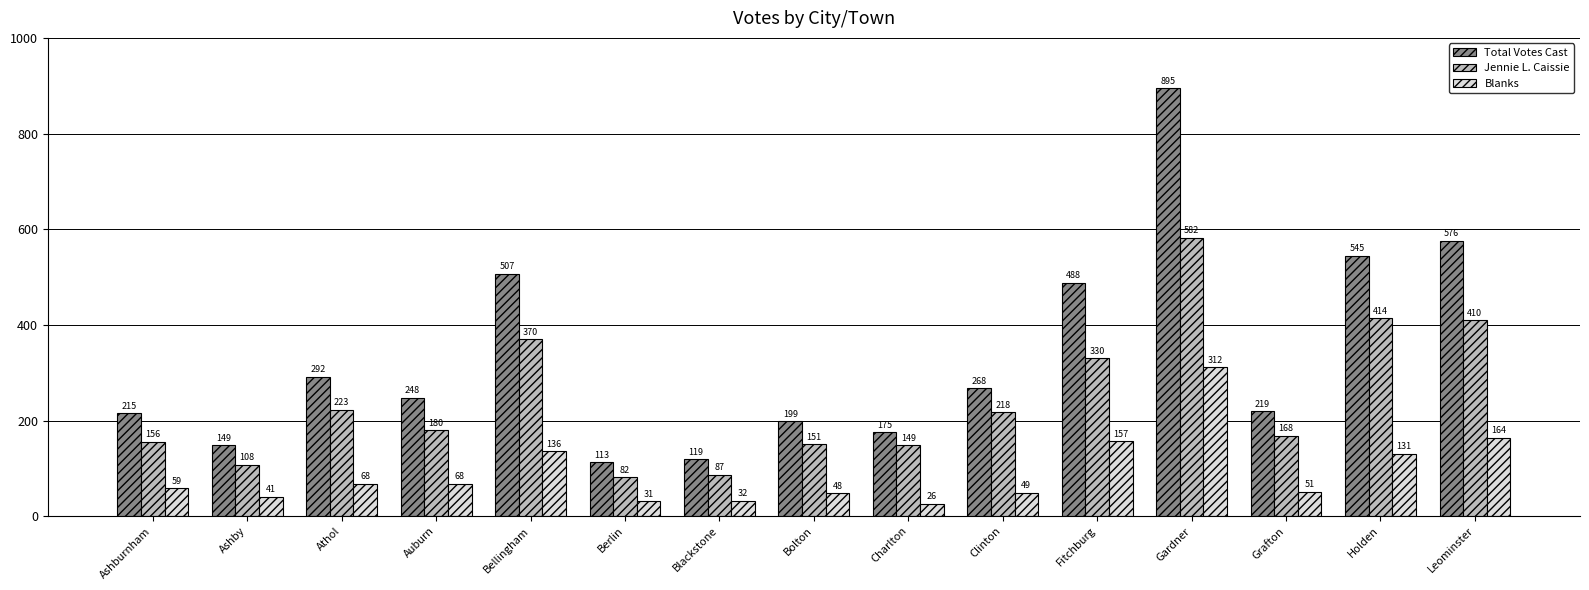

The value of Jennie L. Caissie at Athol is 223. True or false?

True